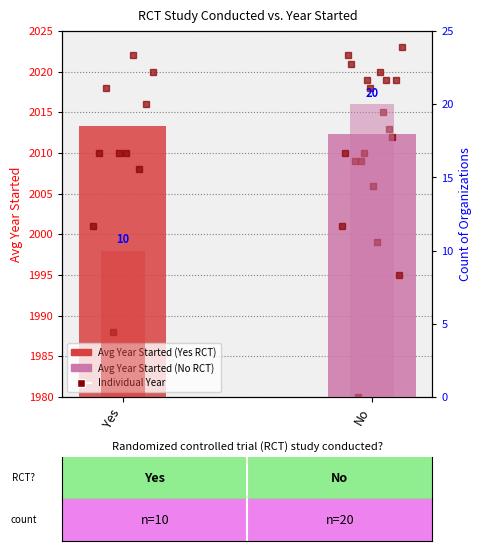

What is the spread (max minus min) of values at Yes?

2003.3